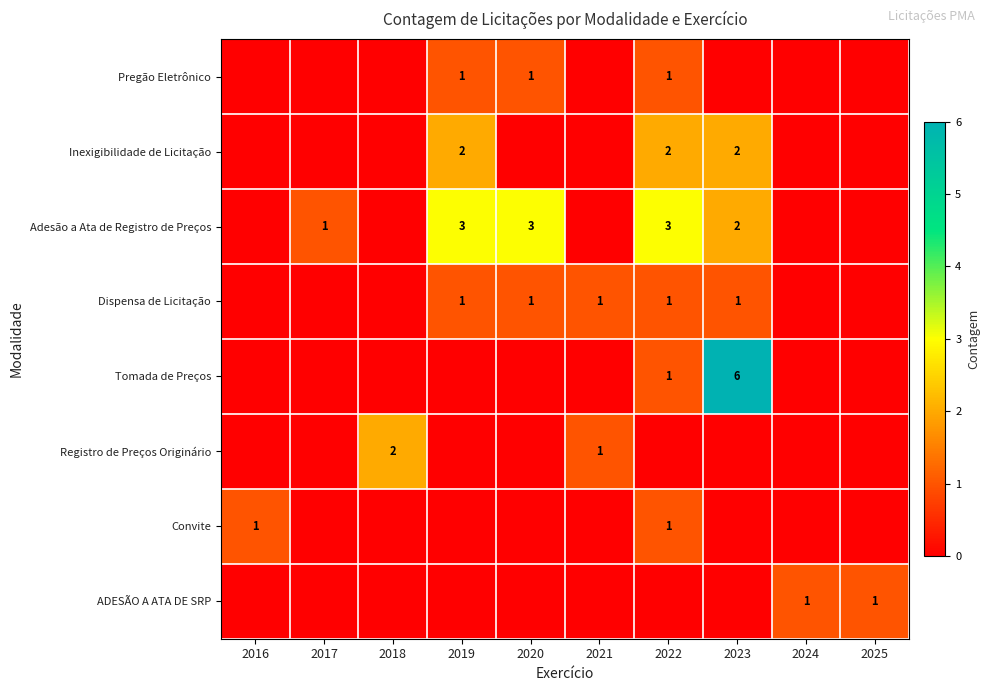

Is it true that Dispensa de Licitação equals 1 at 2019?

True